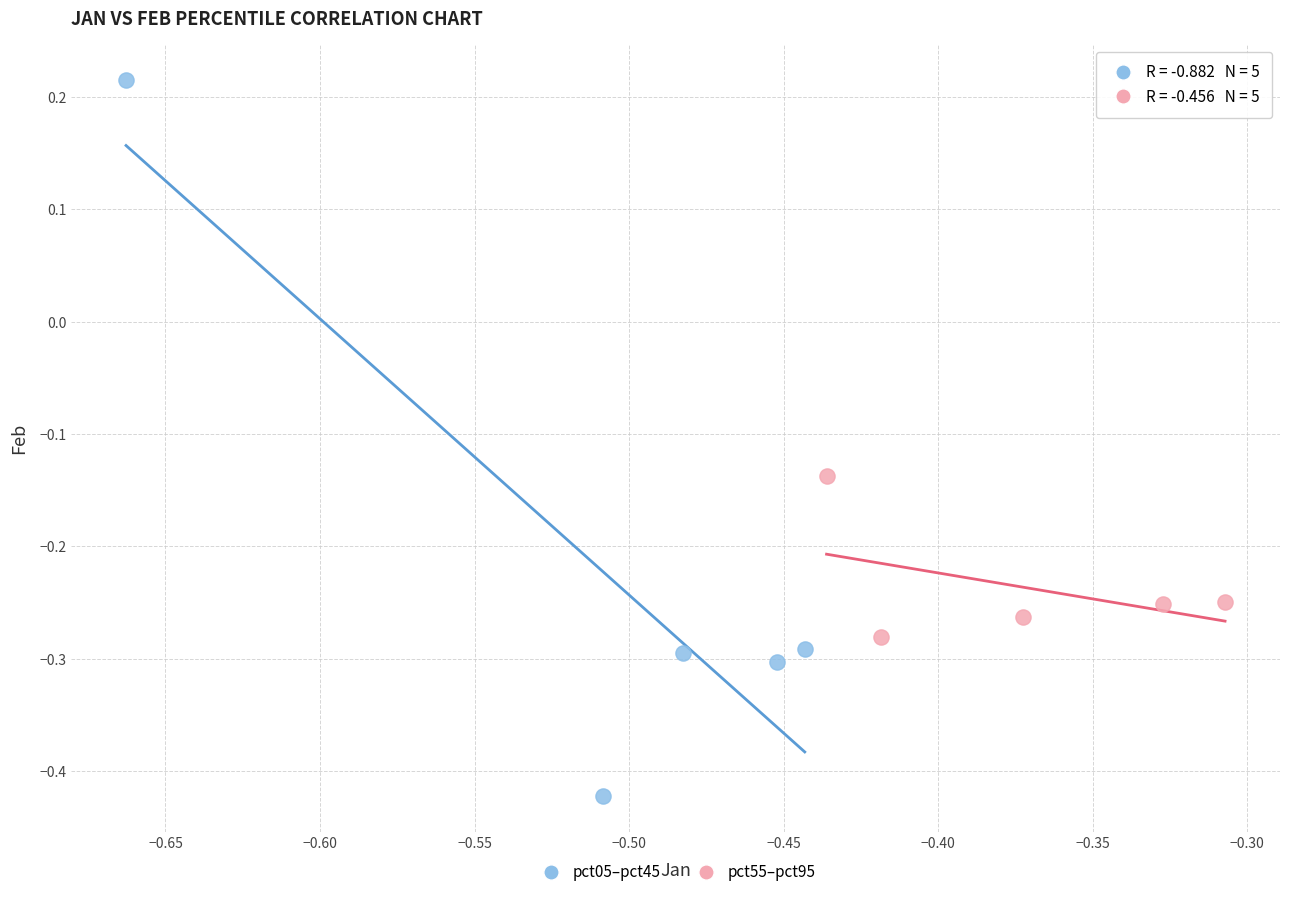

Which series contains the highest Y value?

pct05–pct45